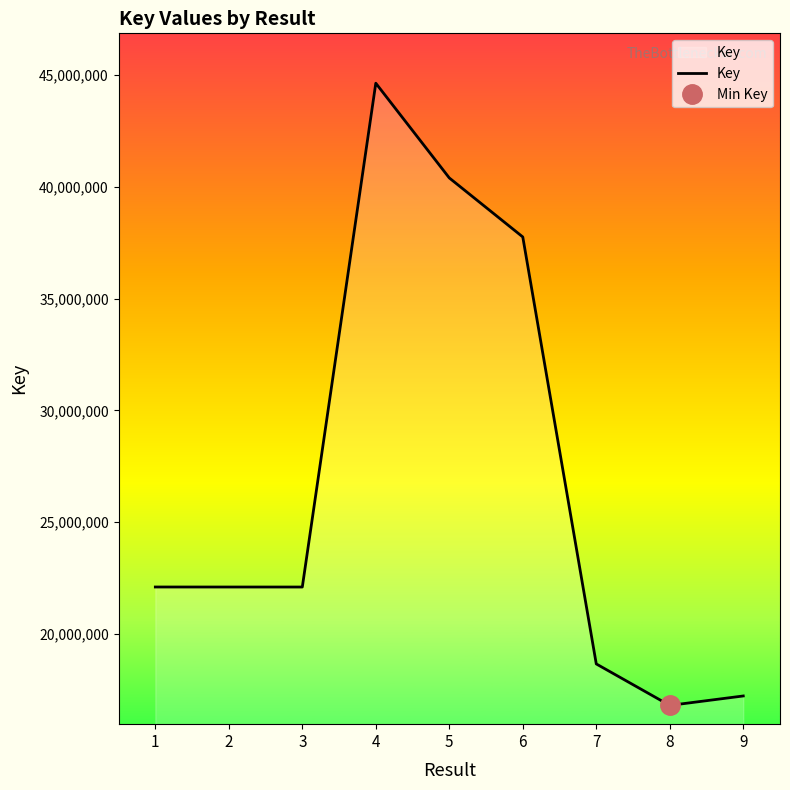

What is the smallest value displayed?

16795879